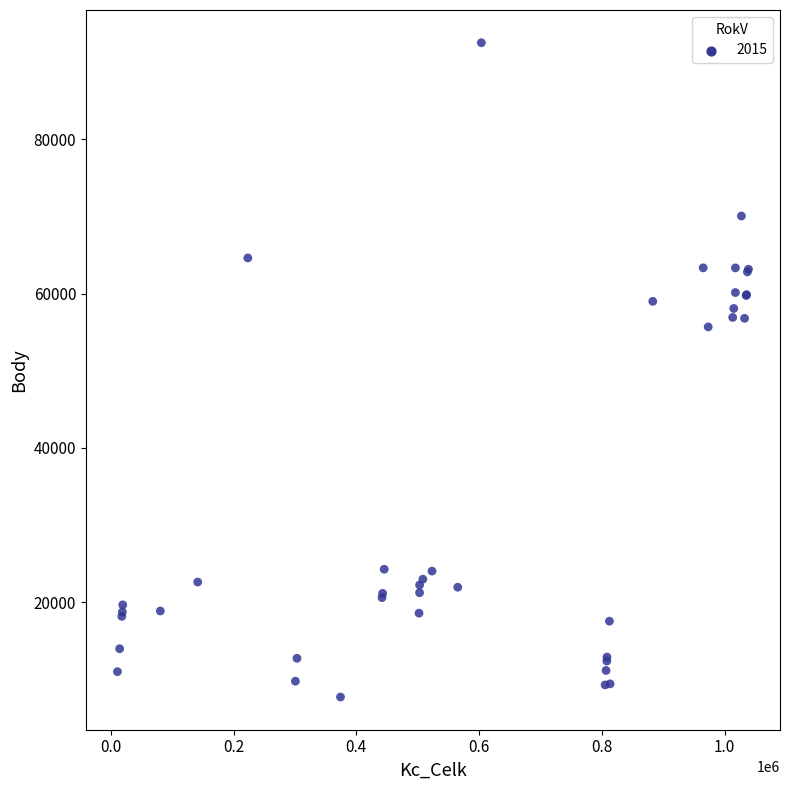

What Y value in the scatter plot is closest to 50108?

55680